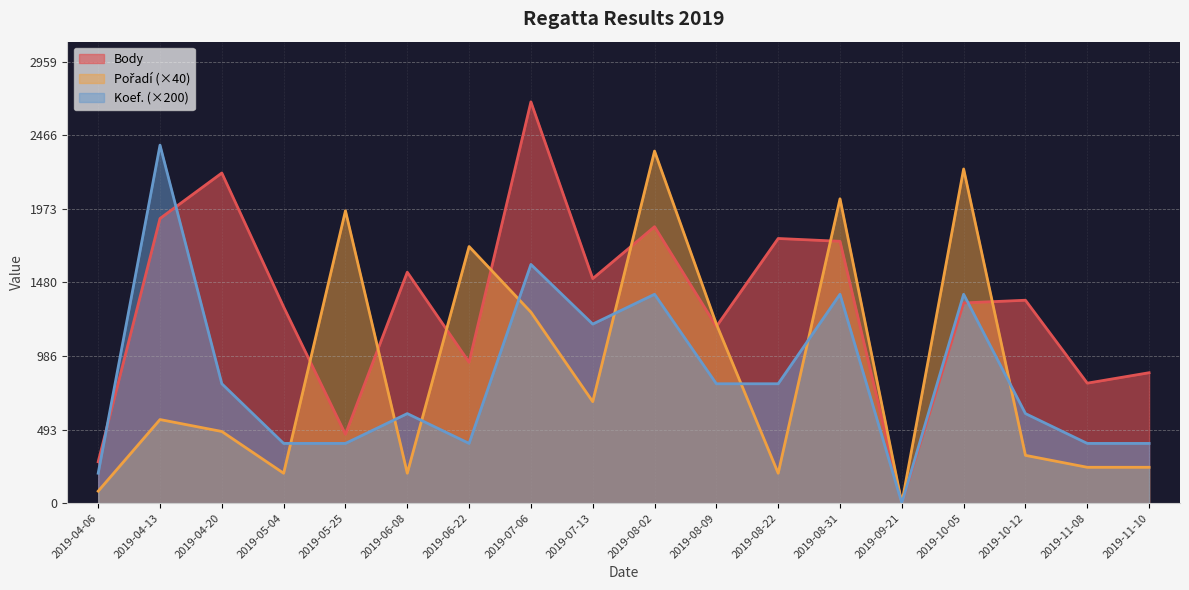

In Koef., how many points are lower than both neighbors (excluding endpoints)?

3